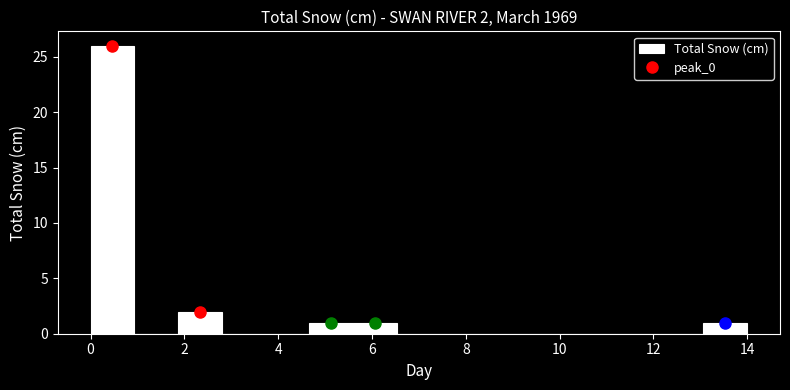

Over which range of the x-axis is the bar tallest?

0.0 to 1.0